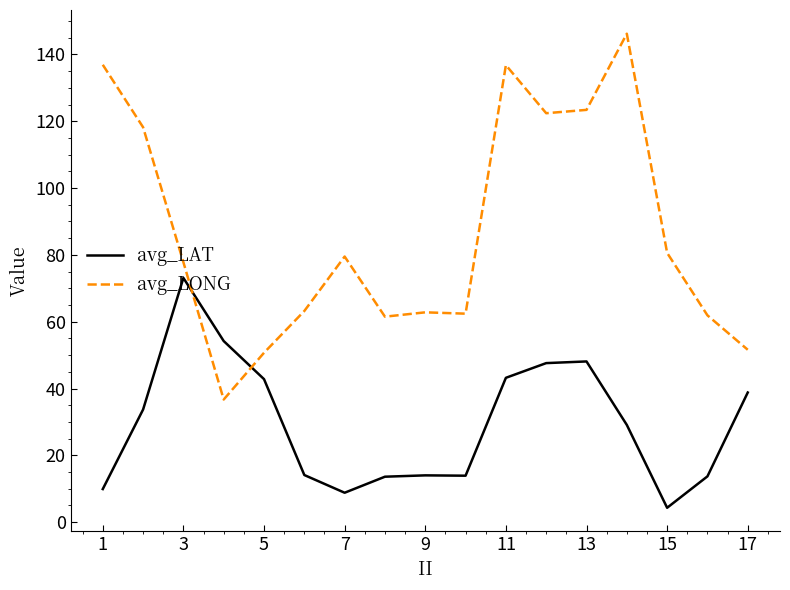

Which series has the largest total across all categories?

avg_LONG